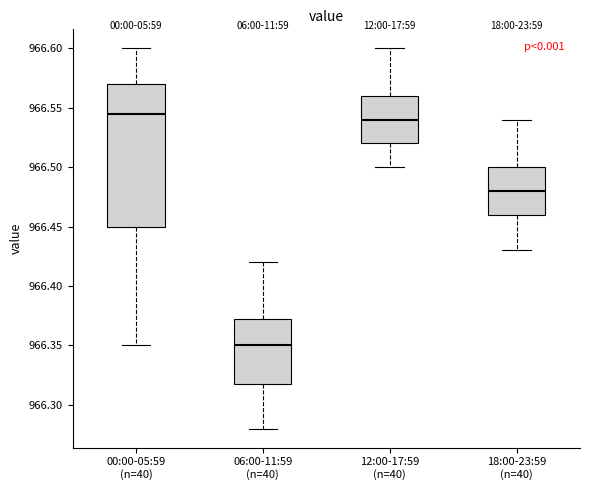

Comparing the boxes themselves (not the whiskers), which one is the tallest?

00:00-05:59 (n=40)